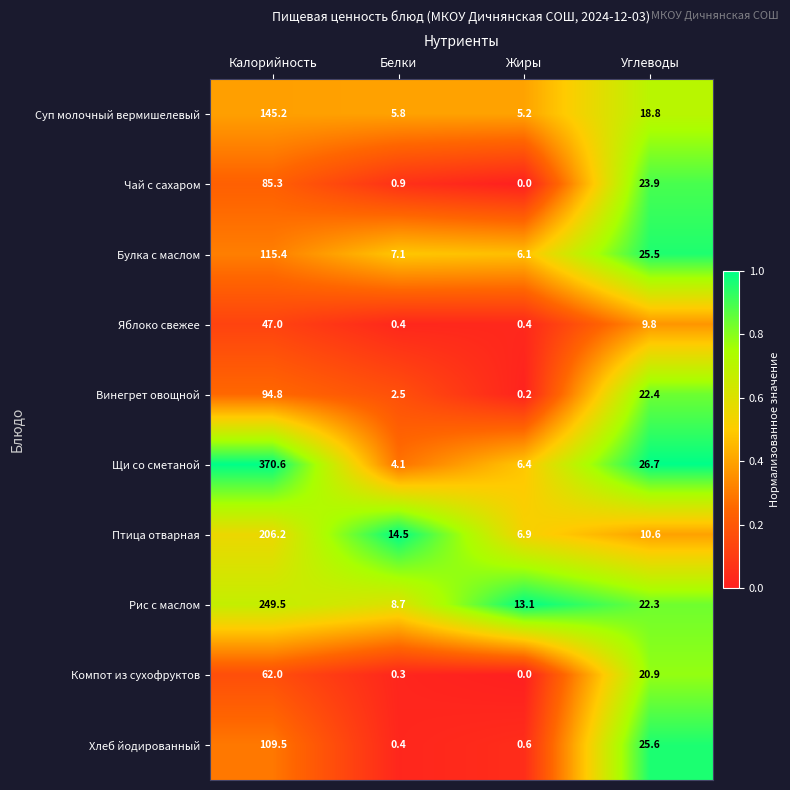

Which label corresponds to the largest value in the chart?

Калорийность